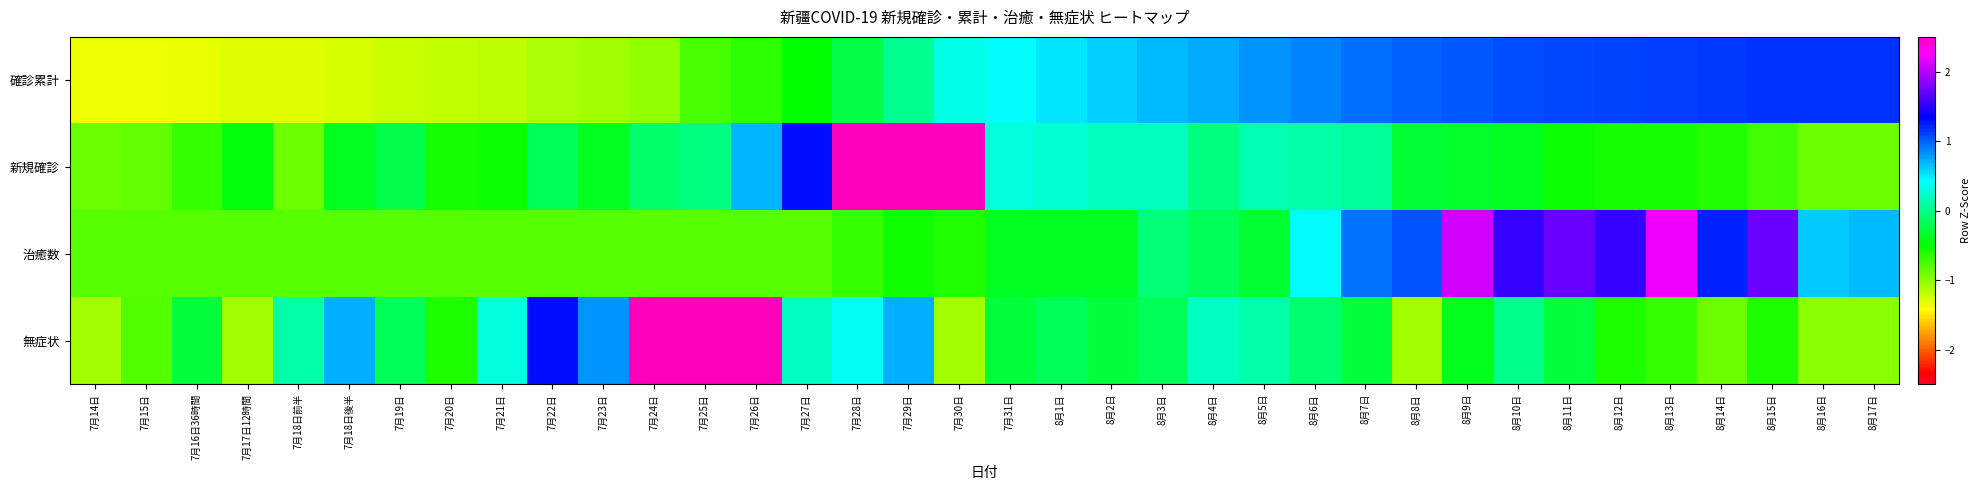

At how many categories does at least one series exceed 1?

18